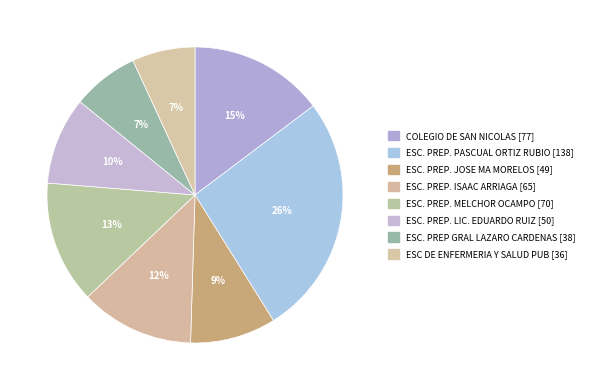

The ESC. PREP. ISAAC ARRIAGA slice represents 12% of the pie. True or false?

True